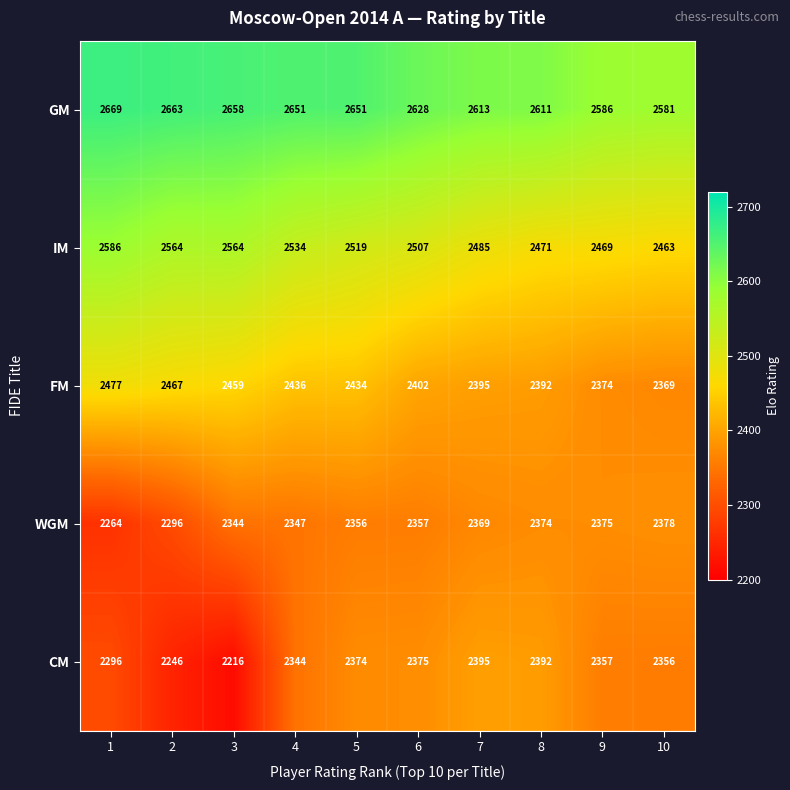

What is the minimum value for CM?

2216